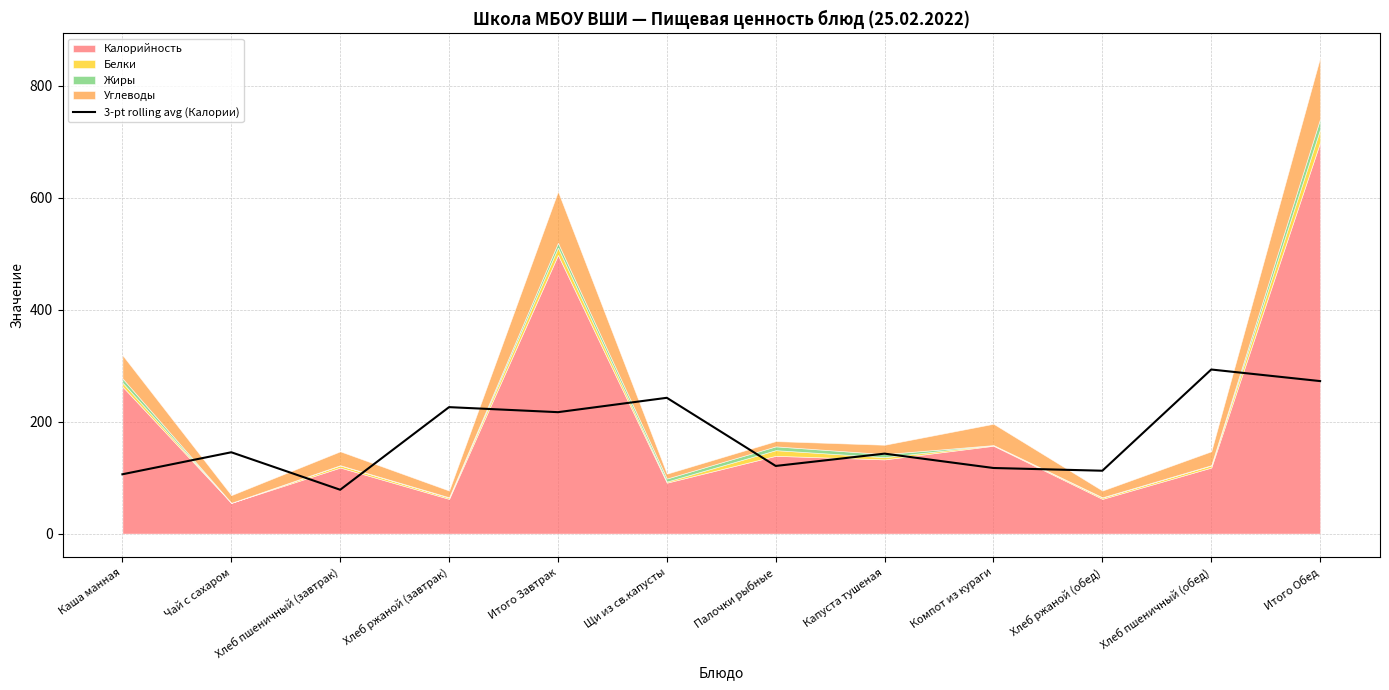

What is the label of the 7th point from the left?

Палочки рыбные